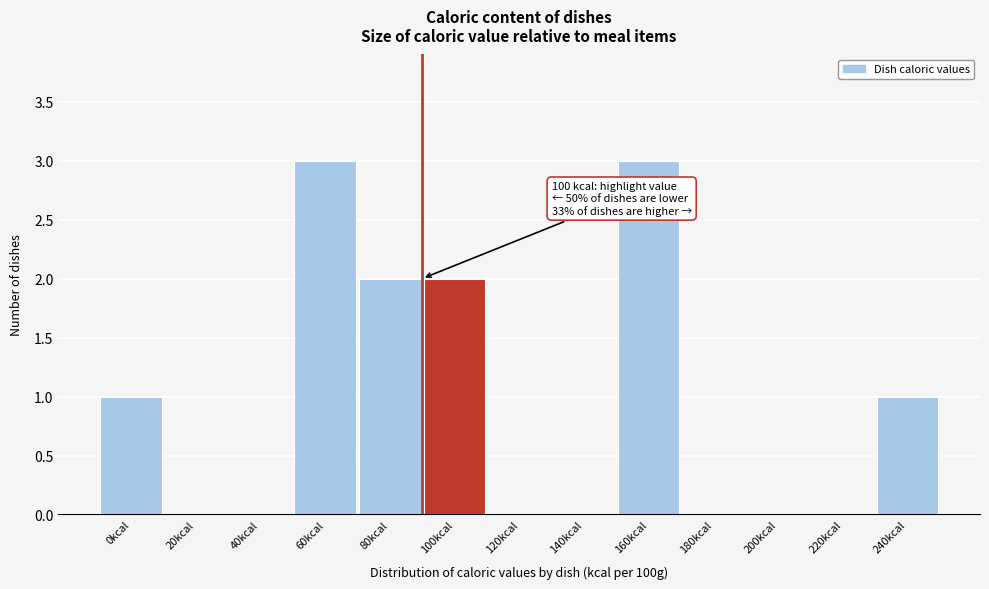

Reading left to right, extract all data points from this chart.

0kcal=1	20kcal=0	40kcal=0	60kcal=3	80kcal=2	100kcal=2	120kcal=0	140kcal=0	160kcal=3	180kcal=0	200kcal=0	220kcal=0	240kcal=1